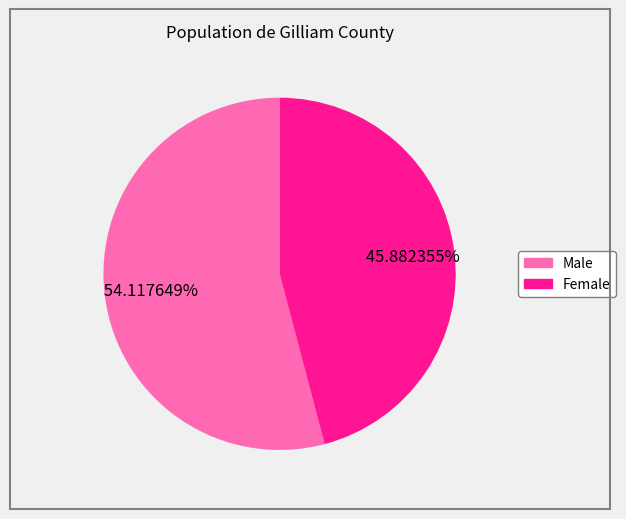

Is Female the majority of the pie?

No